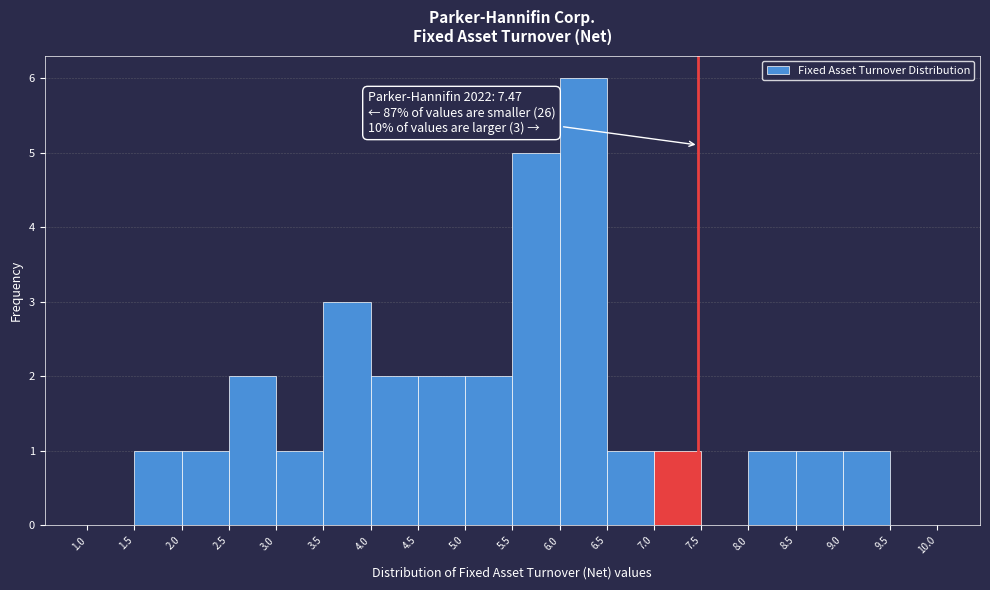

Which range on the x-axis has the tallest bar?

6.0 to 6.5